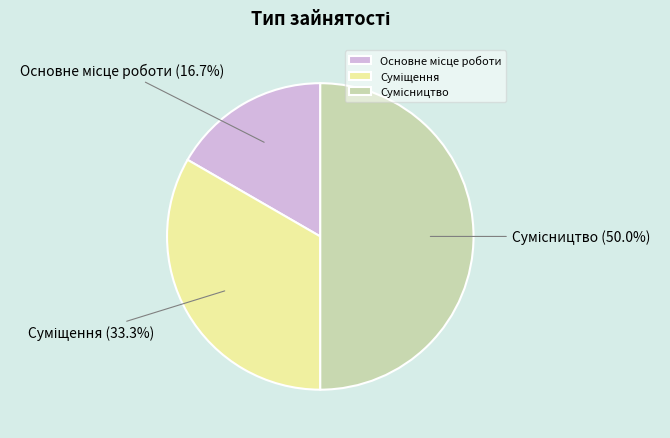

To the nearest percent, what is the difference between the largest and smallest slice percentages?

33%